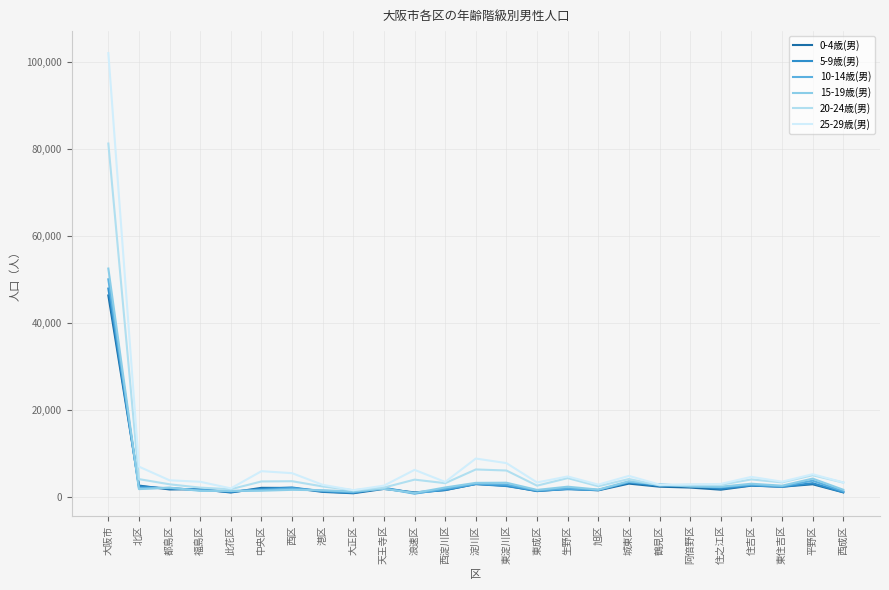

How many lines are shown in the chart?

6